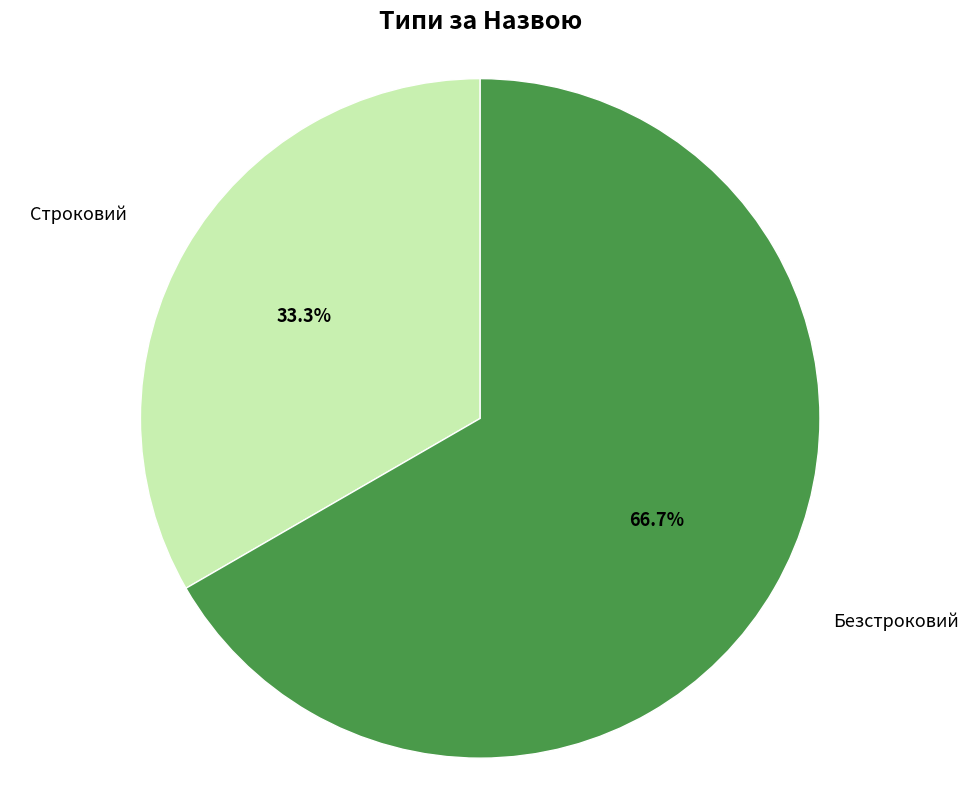

How many segments does this pie chart have?

2